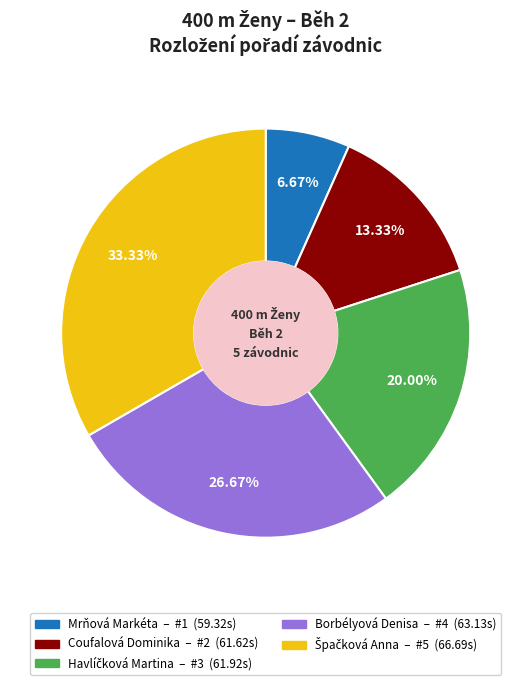

Between Borbélyová Denisa and Mrňová Markéta, which is larger?

Borbélyová Denisa